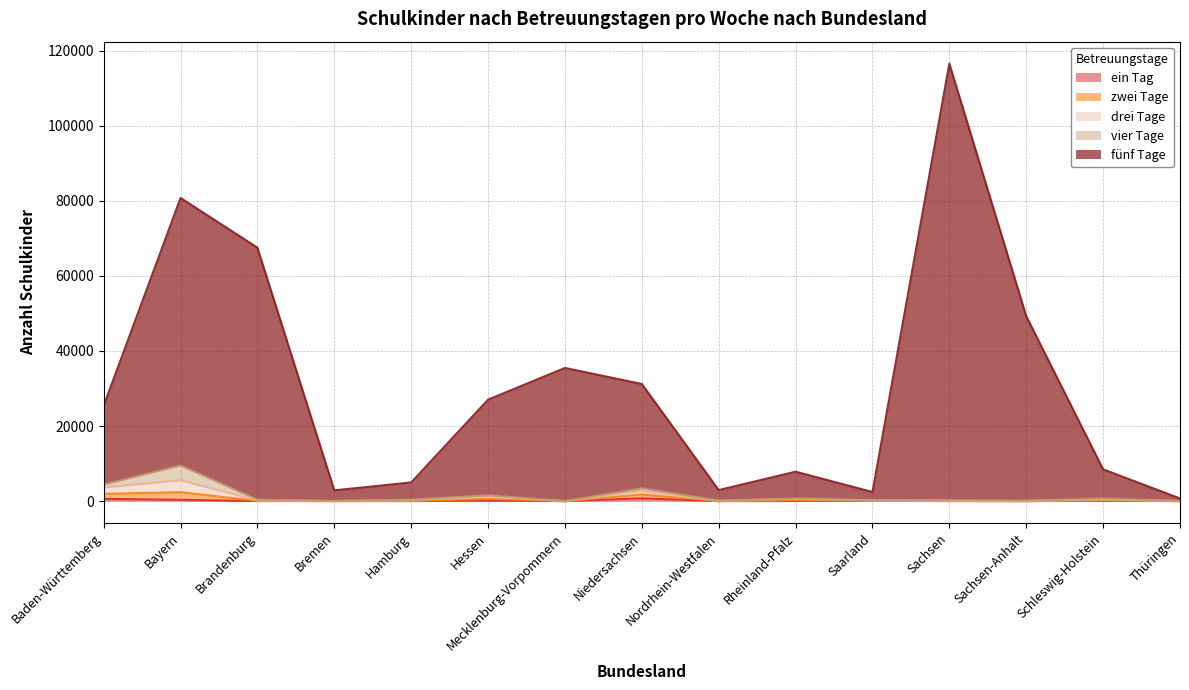

How many interior local peaks does the zwei Tage series have?

5